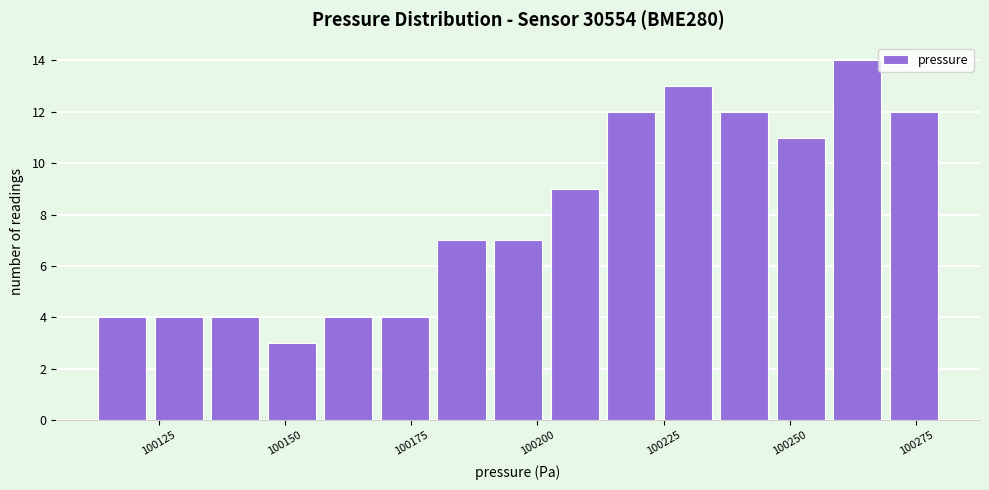

Around what value on the x-axis is the tallest bar? Give the approximate position of its centre, as read against the axis.

100265